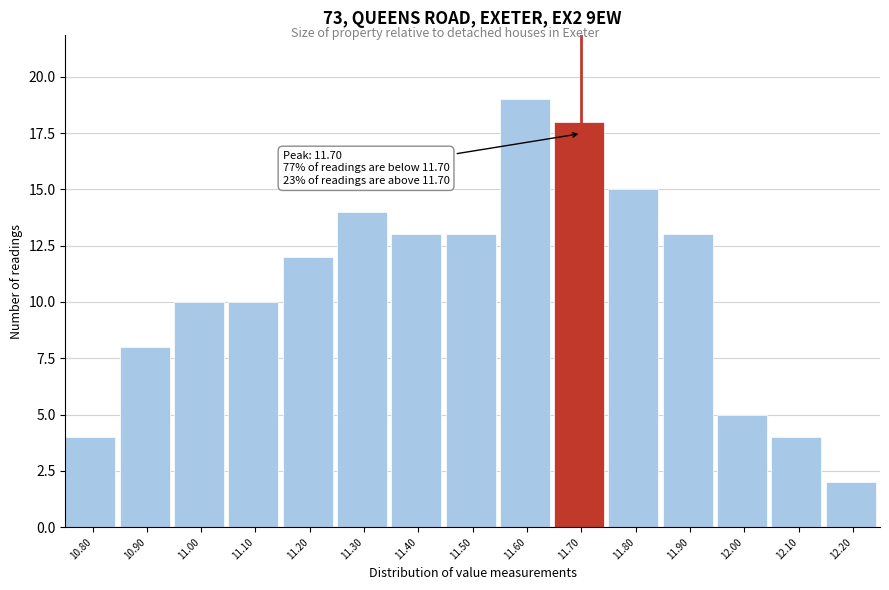

Which range on the x-axis has the tallest bar?

11.55 to 11.65